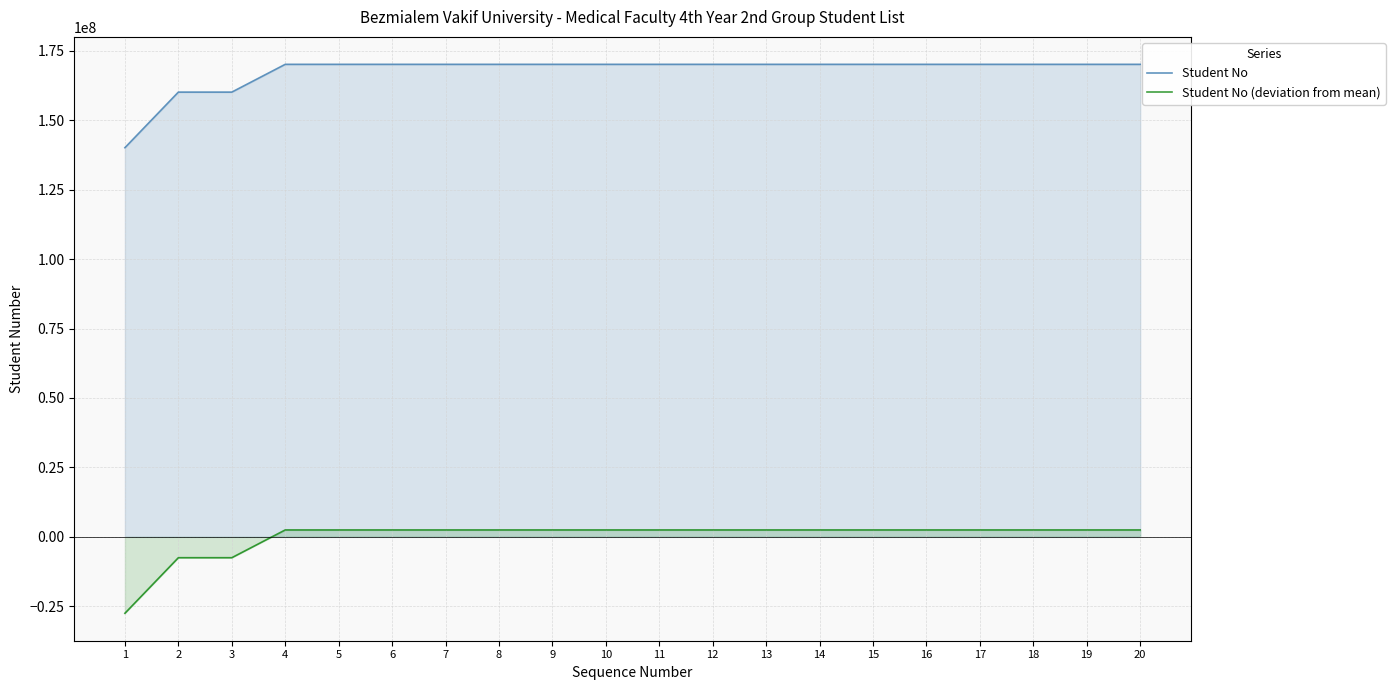

Read the Student No value at 6.

170101077.0